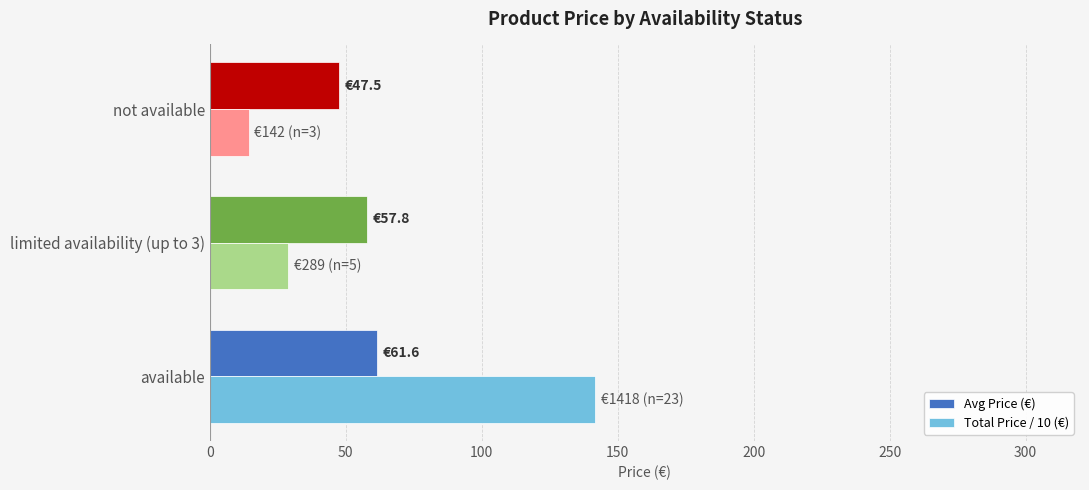

Which series has the largest range (max minus min)?

Total Price / 10 (€)